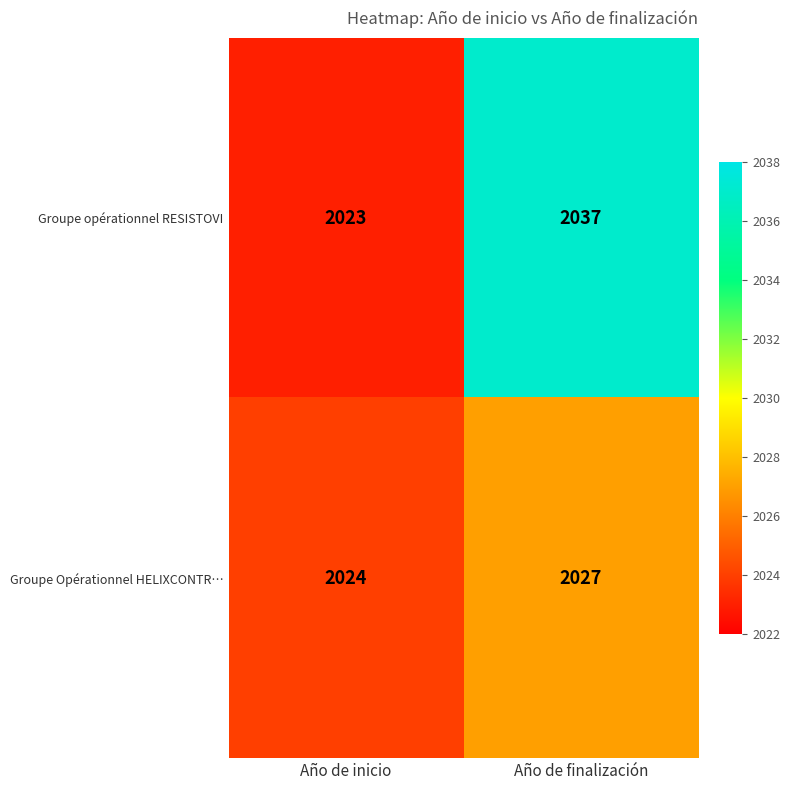

At which label is Groupe Opérationnel HELIXCONTR… closest to 2025?

Año de inicio